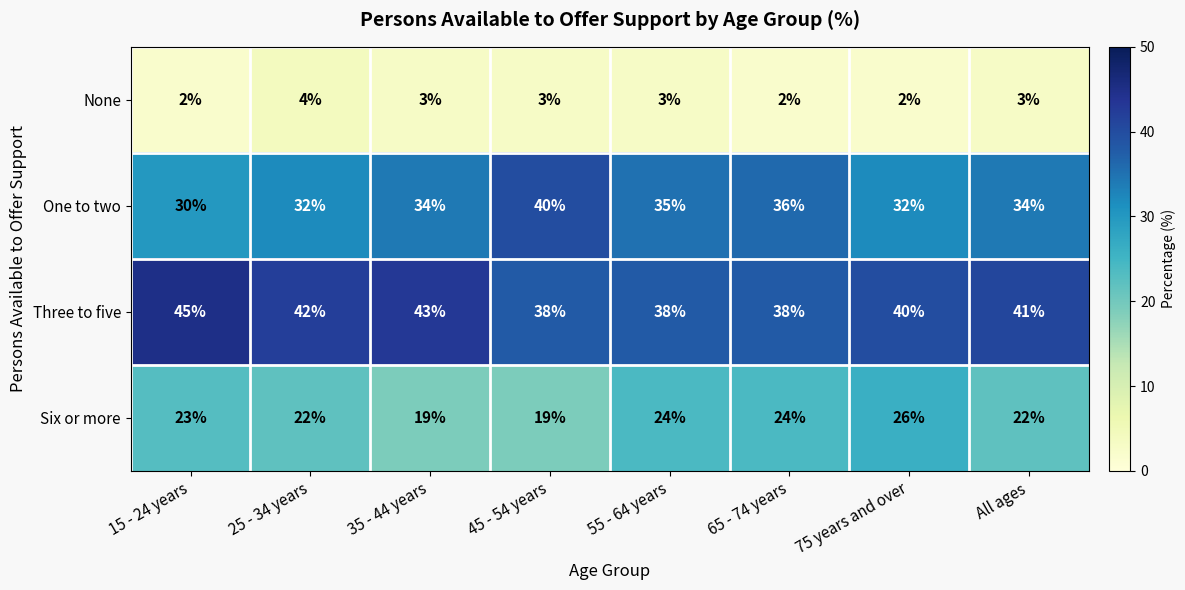

What is the total value across all series at 15 - 24 years?

100